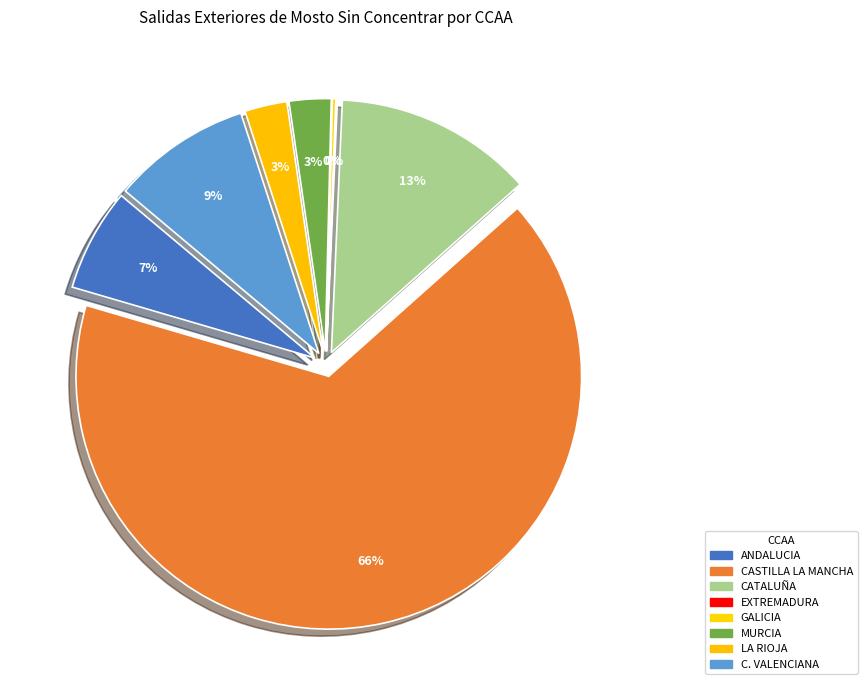

Which slice represents more than half of the pie?

CASTILLA LA MANCHA